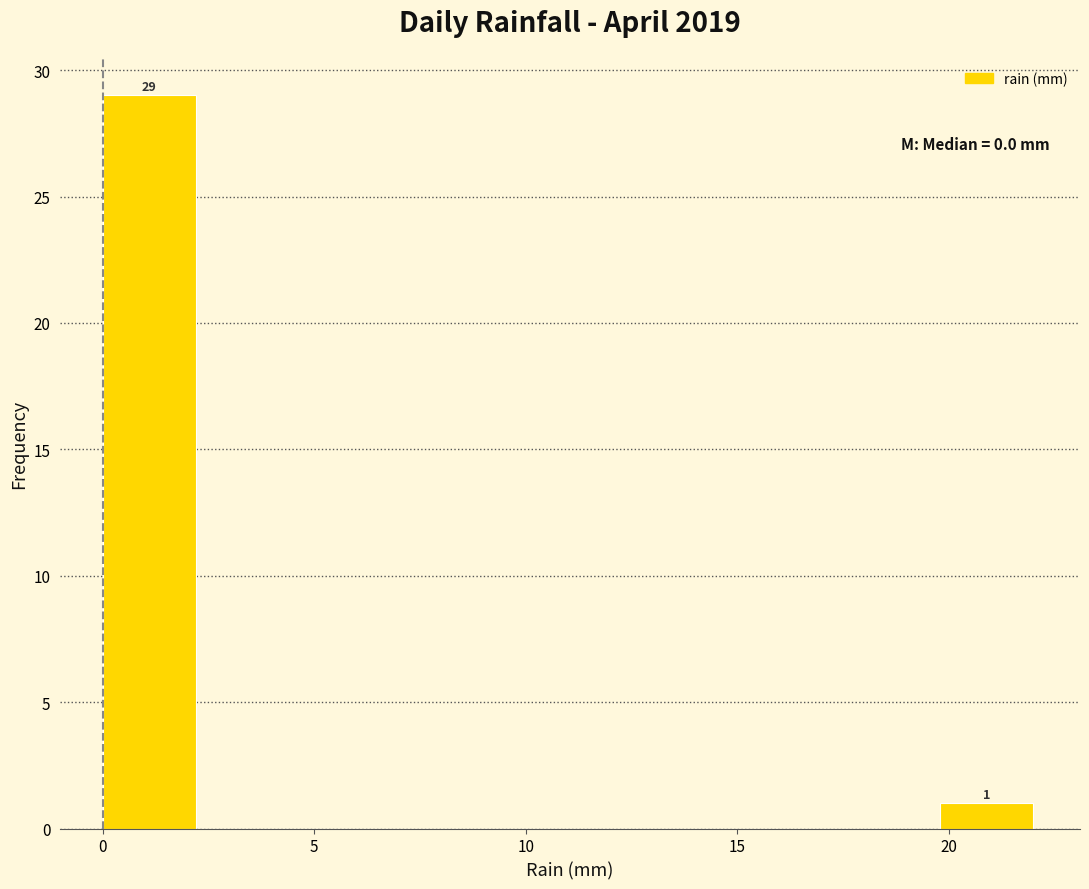

Which range on the x-axis has the tallest bar?

0.0 to 2.2